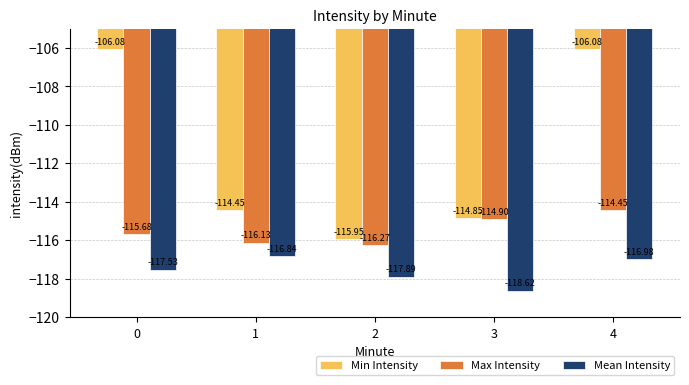

What is the total value across all series at 3?

-348.4